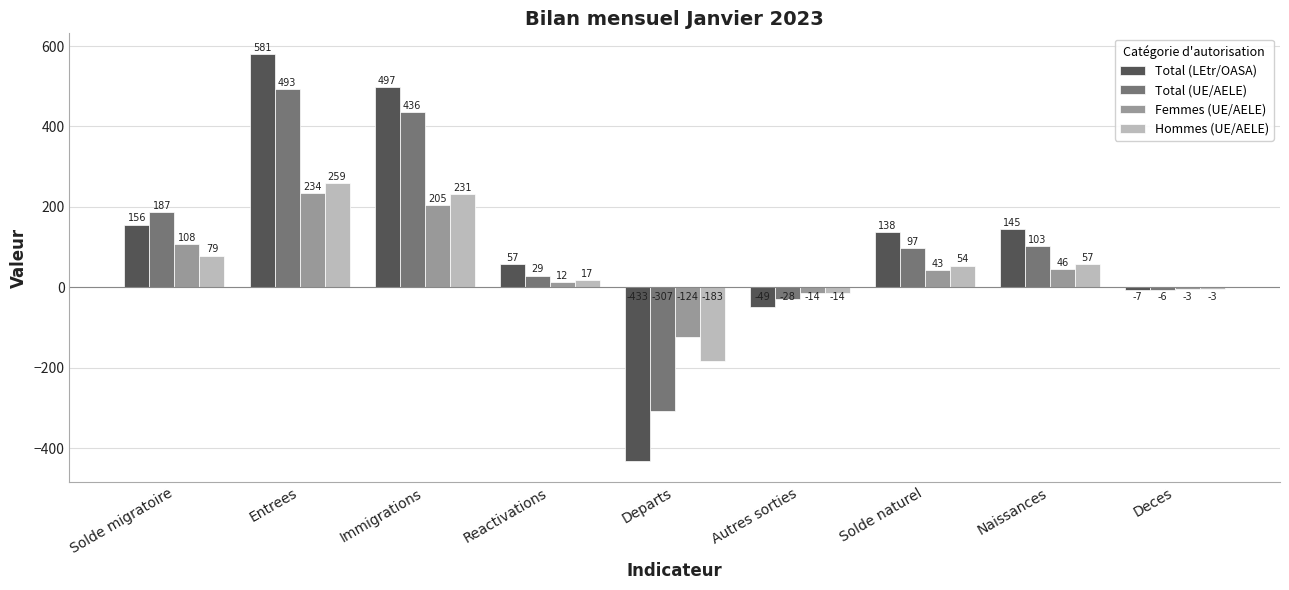

The value of Total (LEtr/OASA) at Immigrations is 497. True or false?

True